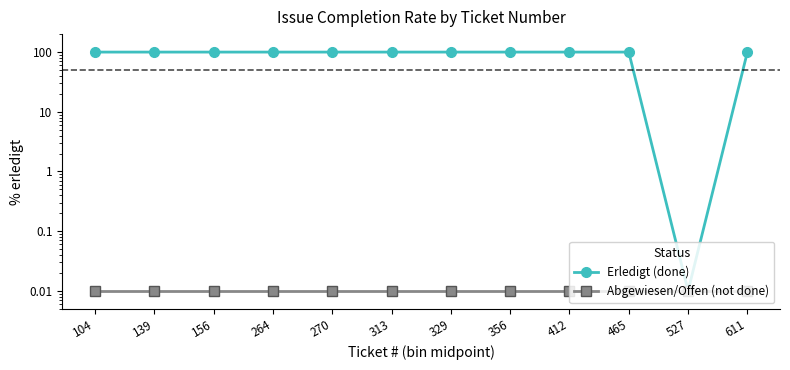

The Erledigt (done) series shows 155.3 at 264. True or false?

False